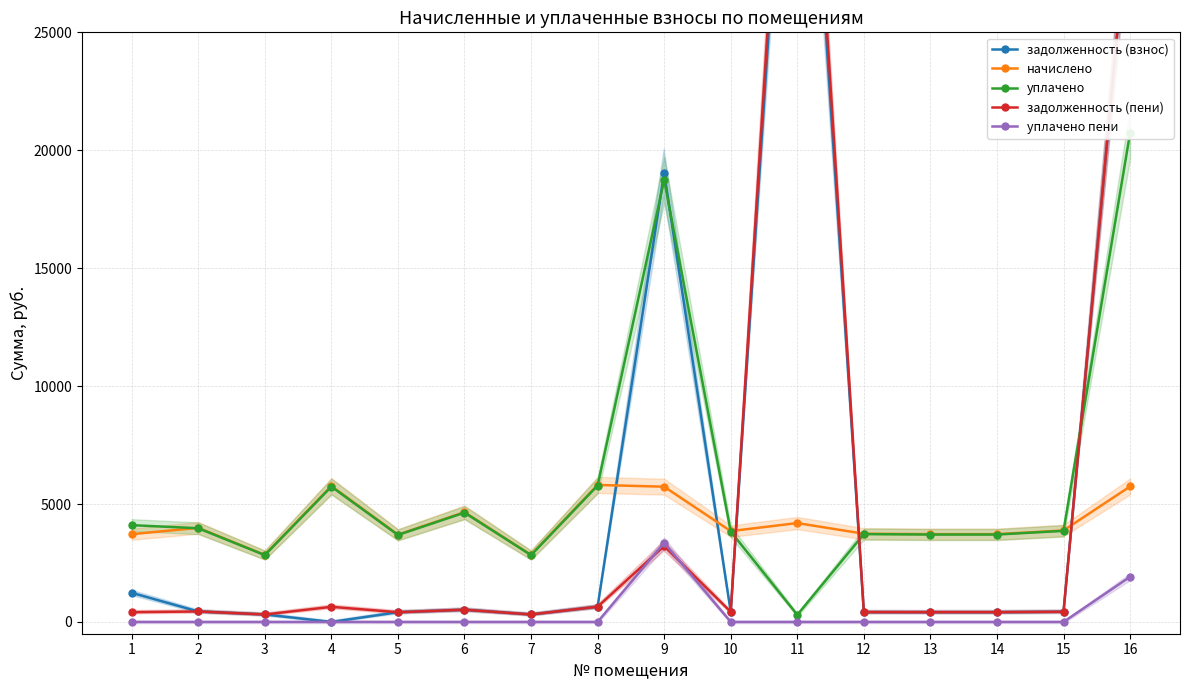

The value of уплачено пени at 10 is -1446.2. True or false?

False